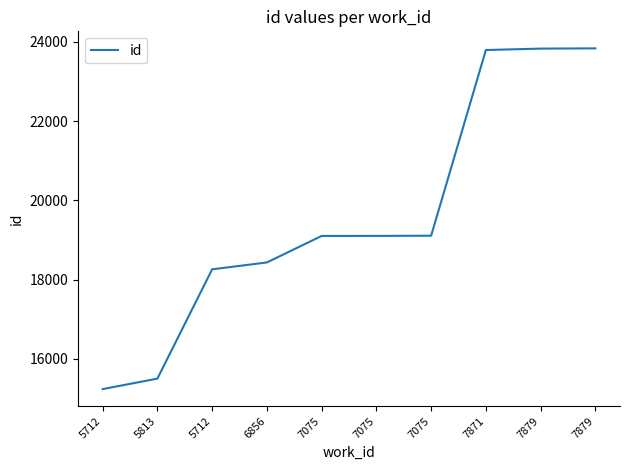

Count the number of categories in the chart.

10